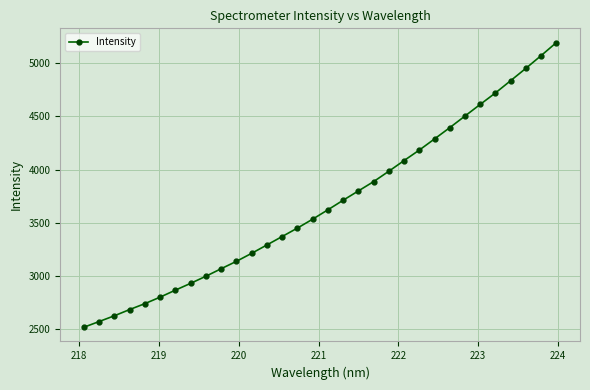

What is the sum of all values?

117681.8